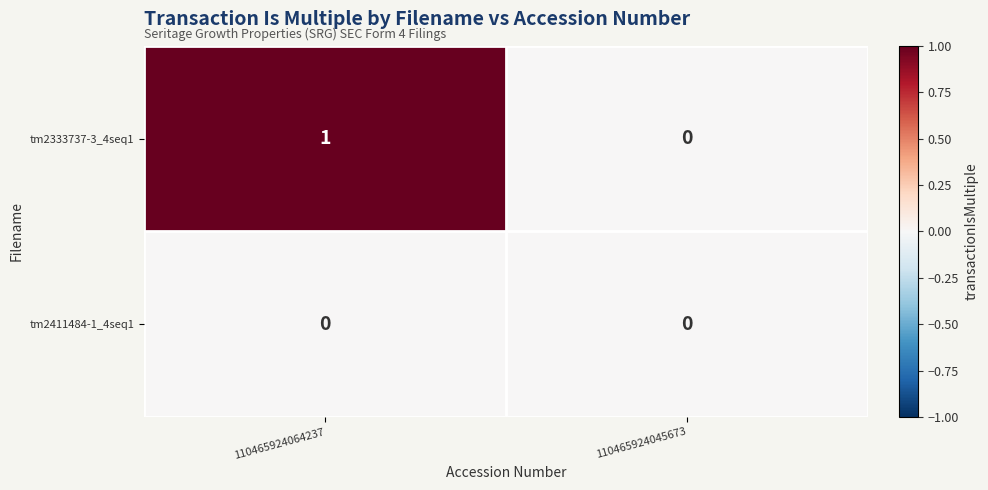

List the series in order of their peak value, highest first.

tm2333737-3_4seq1, tm2411484-1_4seq1